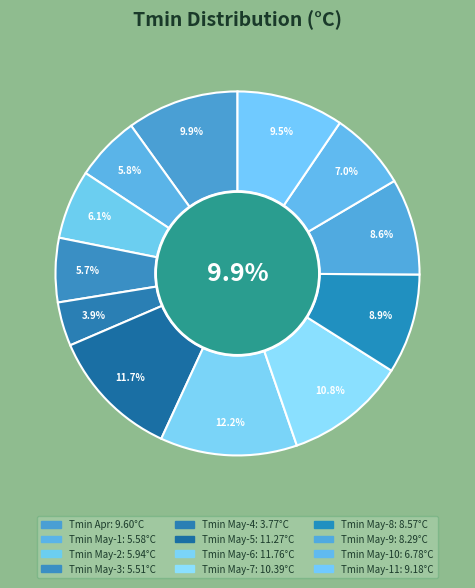

How many segments does this pie chart have?

12